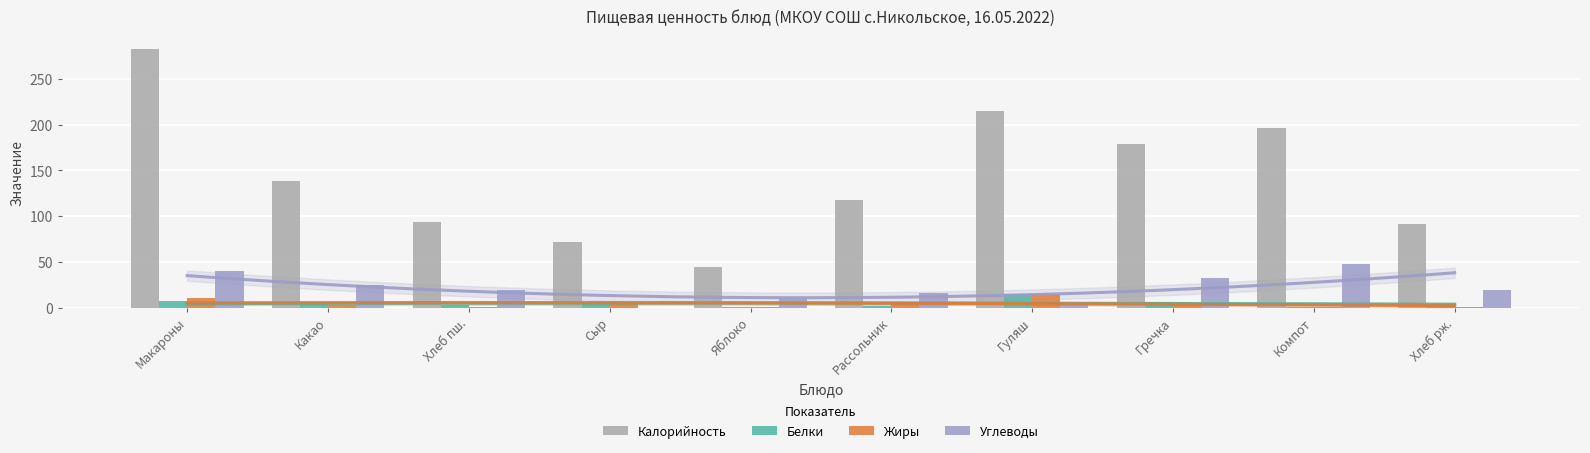

How many bars are there in each group?

4